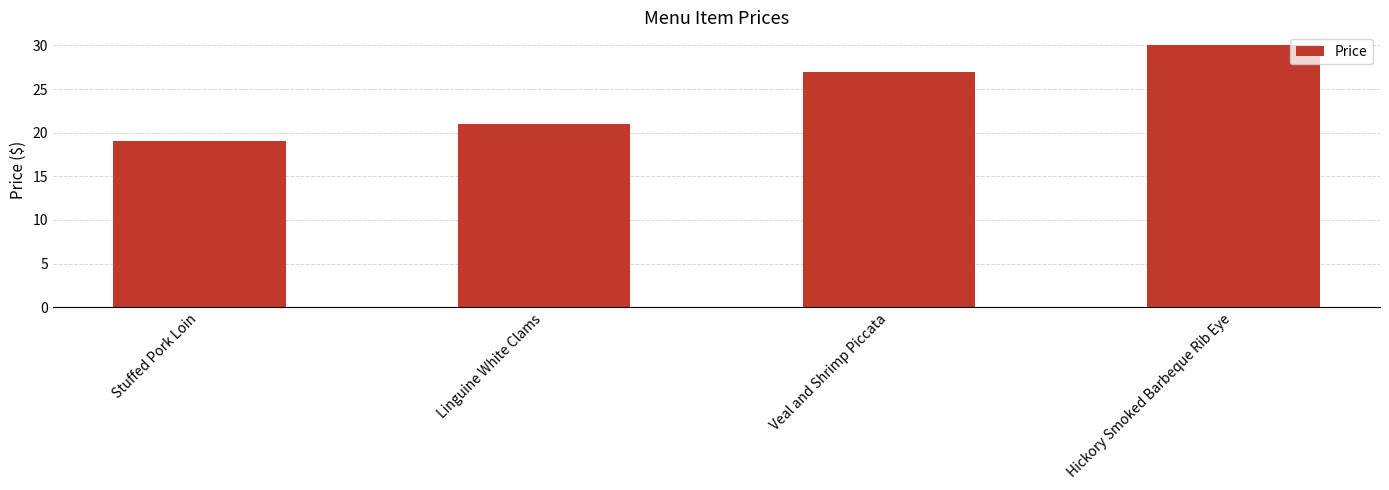

What is the average value?

24